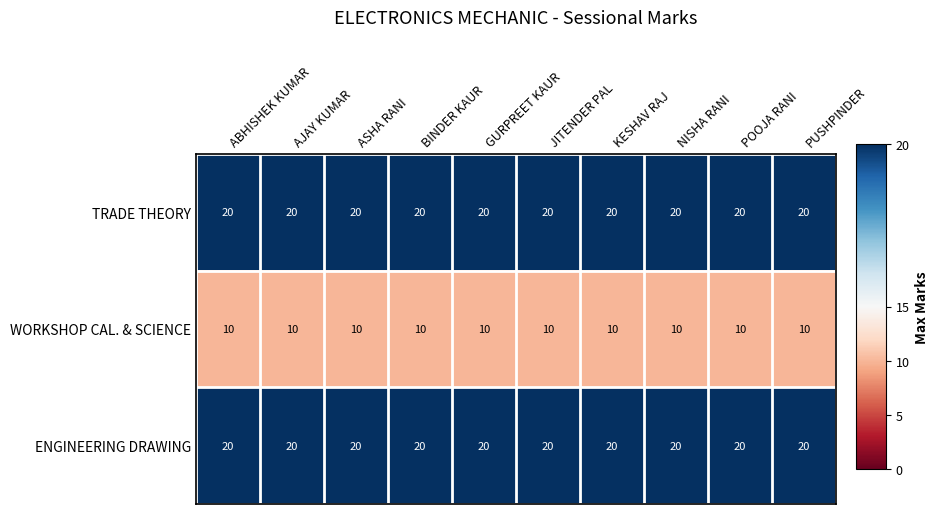

What is the sum of the ENGINEERING DRAWING values at PUSHPINDER and BINDER KAUR?

40